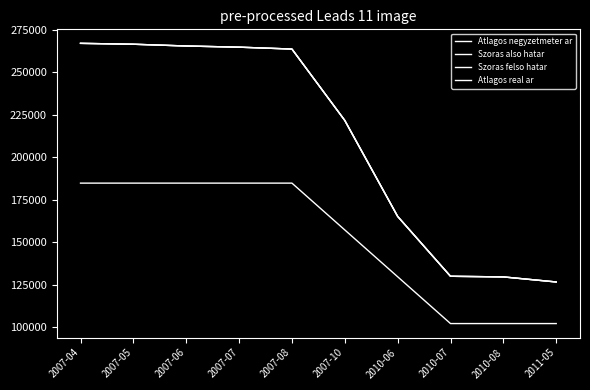

The value of Atlagos real ar at 2007-06 is 265565. True or false?

True